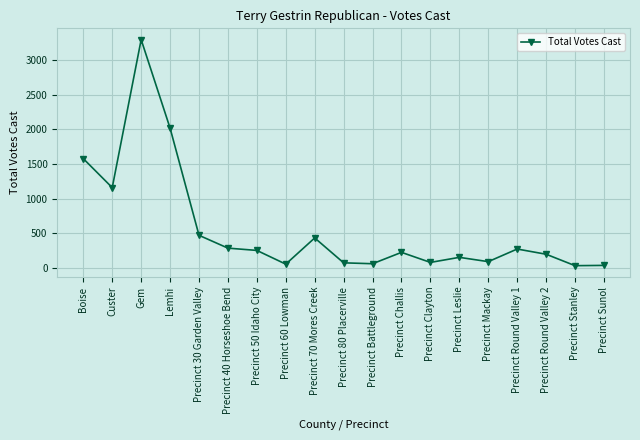

Where is the first local minimum?

Custer